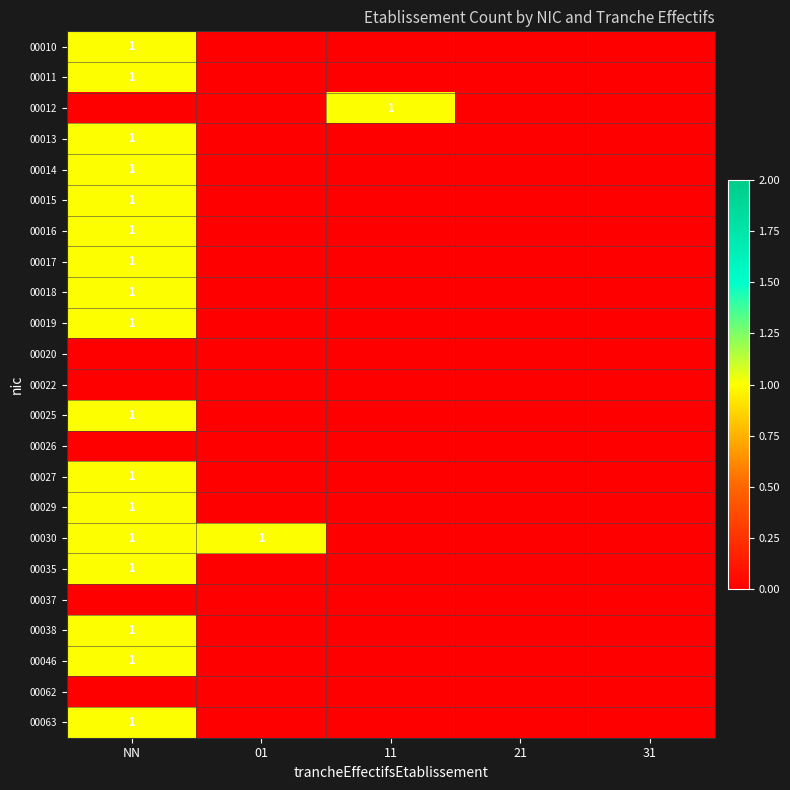

How many distinct data groups are displayed?

23